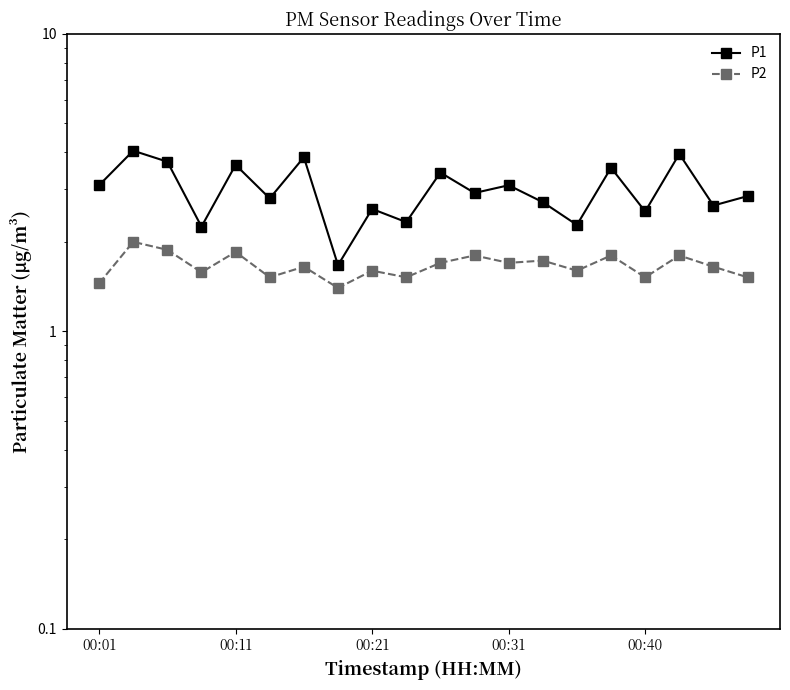

How many series are shown in this chart?

2